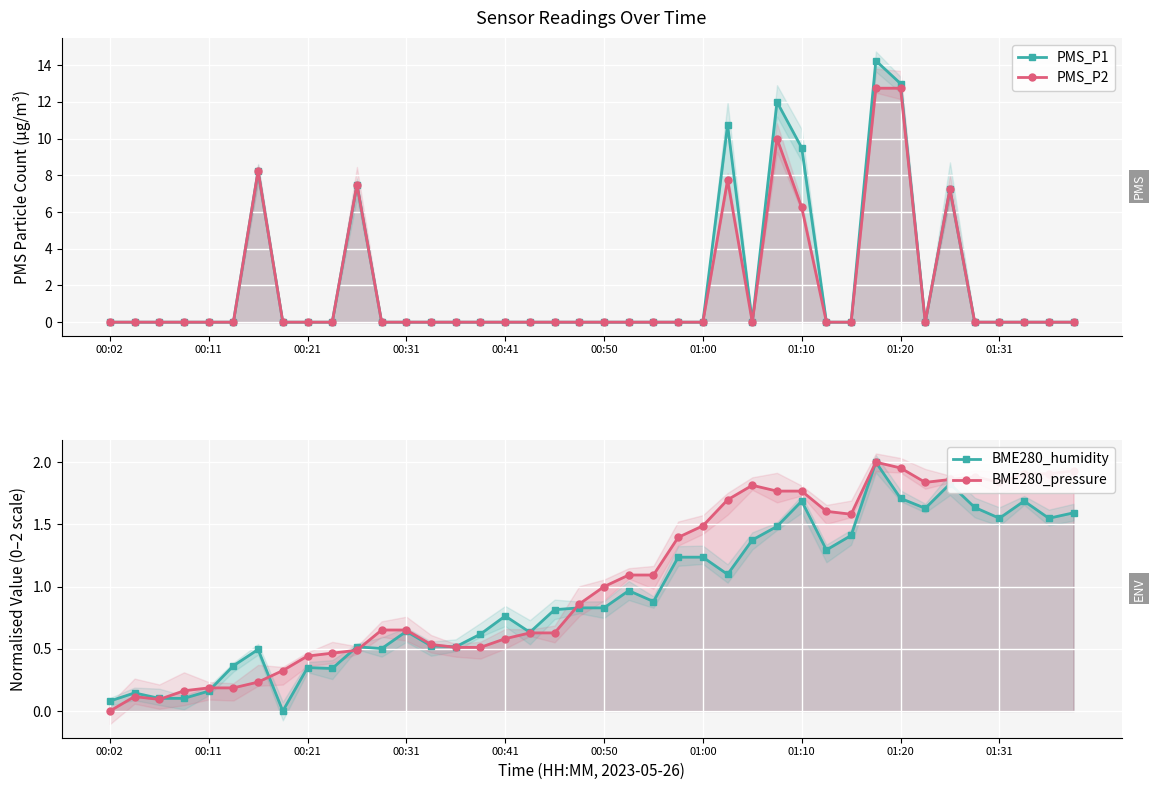

What is the spread (max minus min) of values at 00:11?

0.2